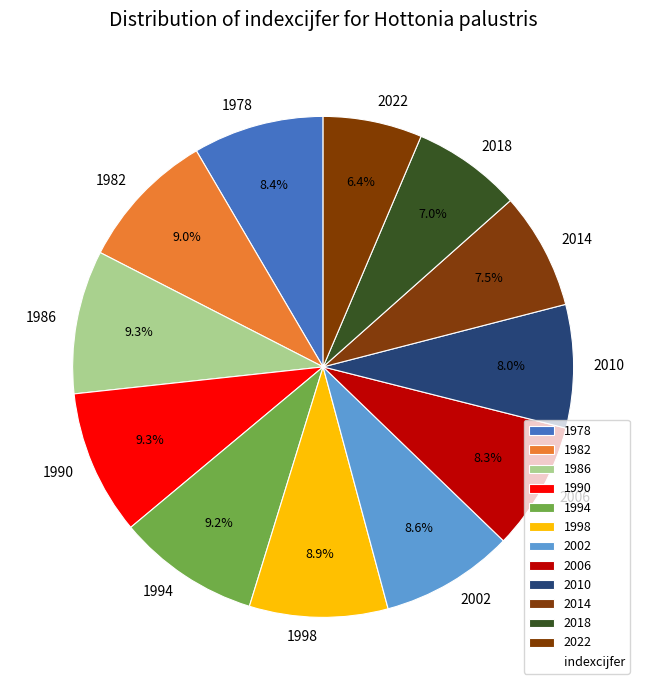

To the nearest percent, what is the combined percentage of 2010 and 1990?

17%